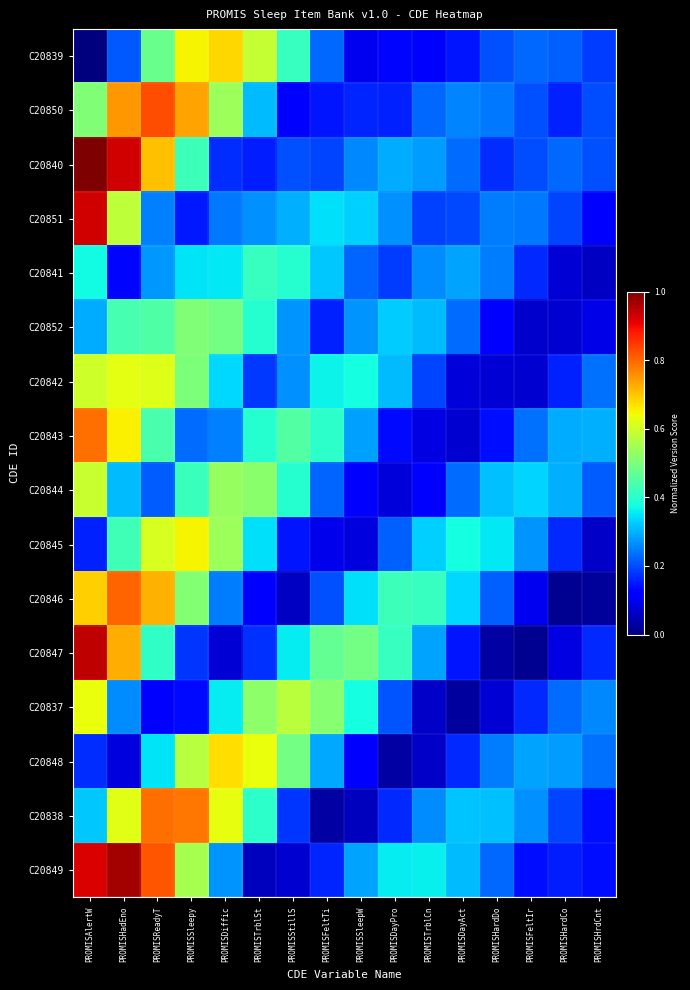

How many distinct data groups are displayed?

16